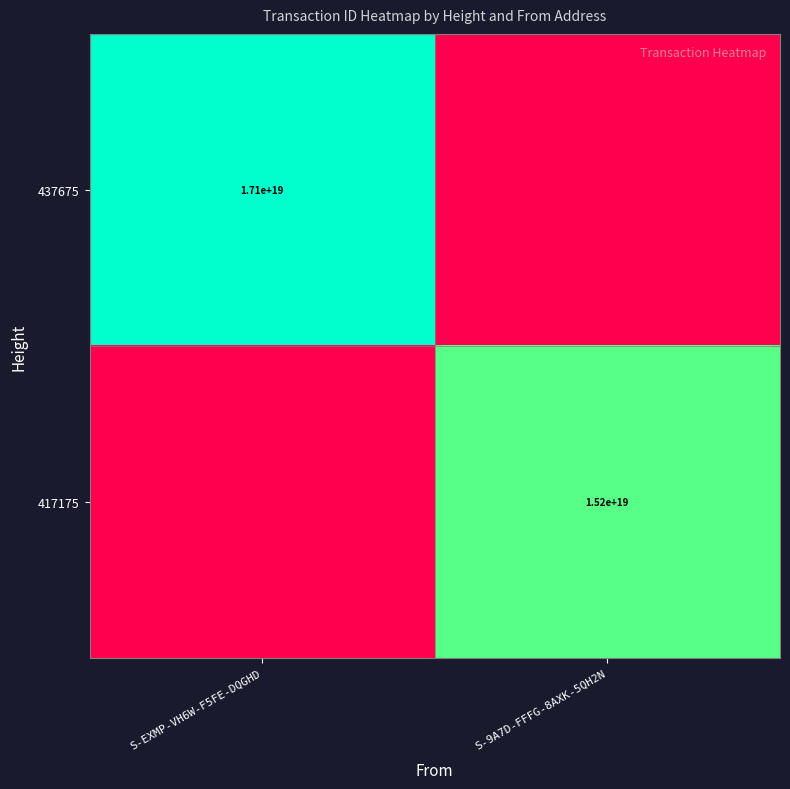

Is it true that 437675 equals 9500722888102227968 at S-EXMP-VH6W-F5FE-DQGHD?

False